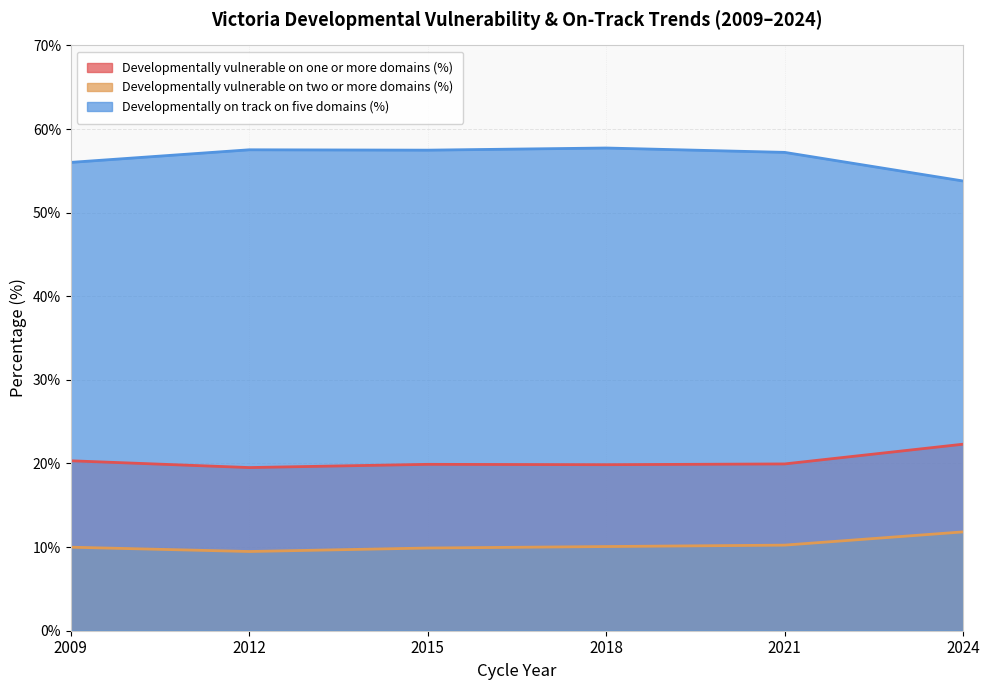

Where is the first local maximum for Developmentally vulnerable on one or more domains (%)?

2015